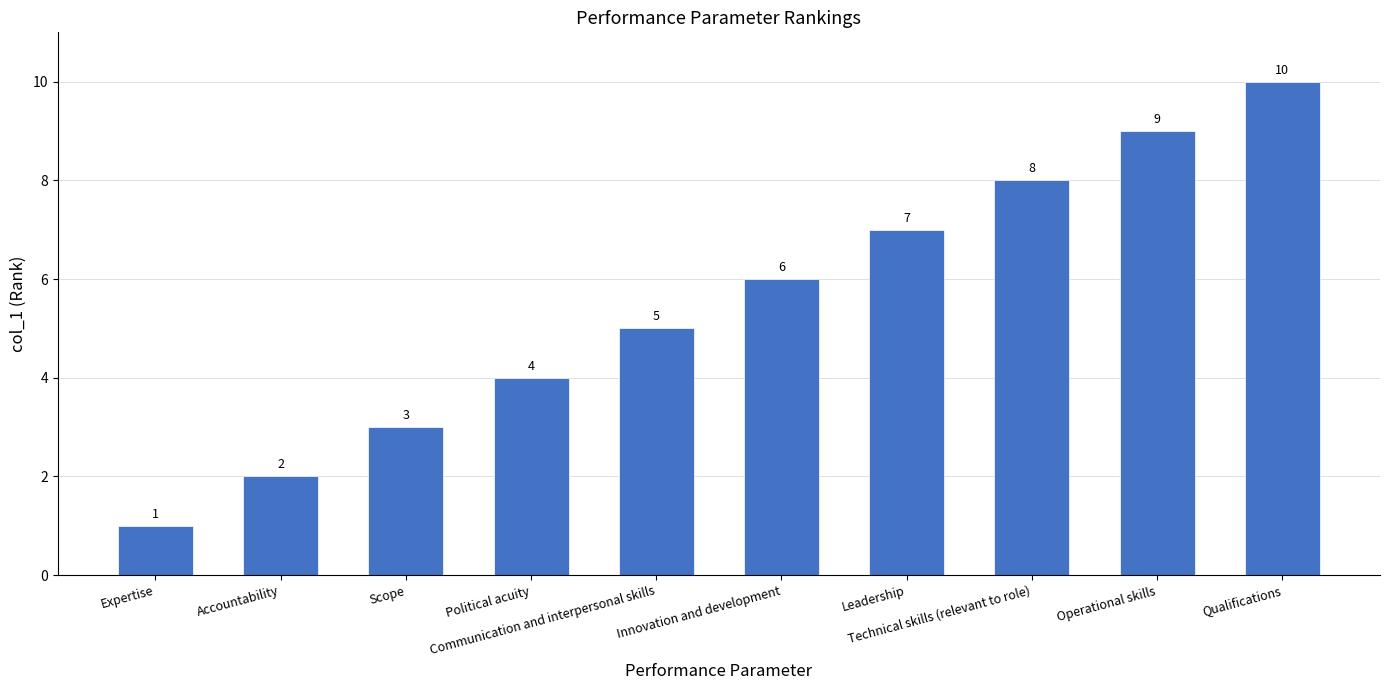

Does the chart contain stacked bars?

No